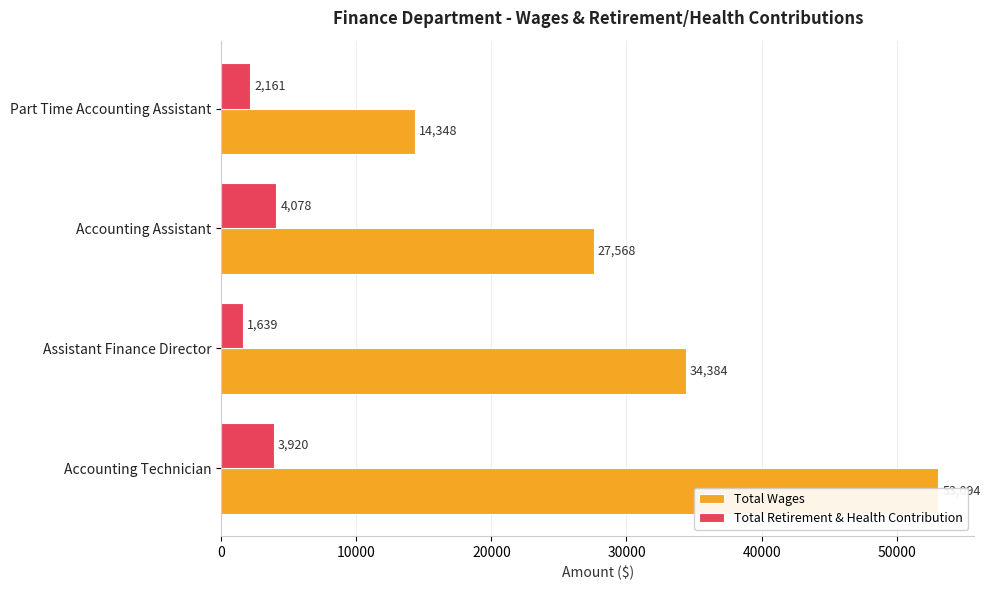

What is the approximate value of Total Retirement & Health Contribution at 0?

3920